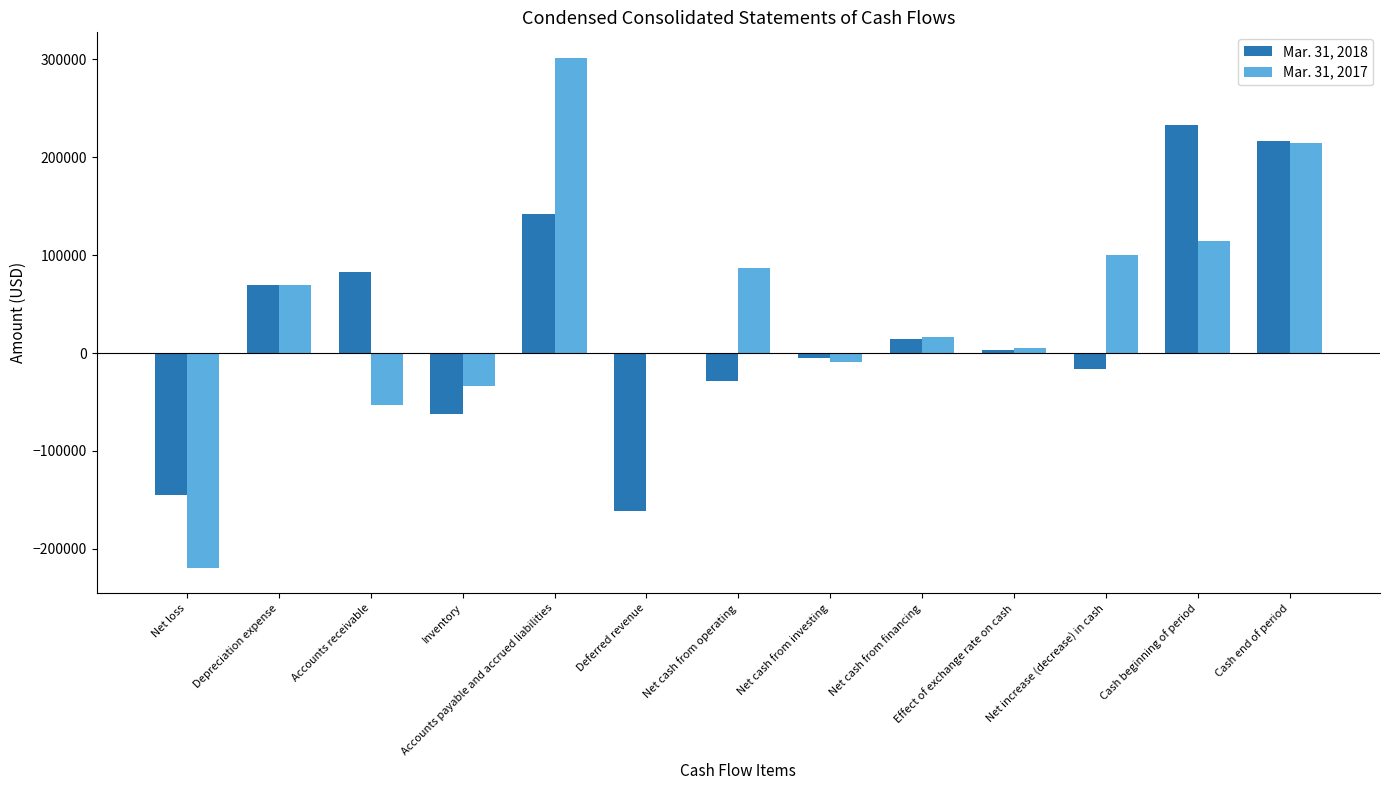

What is the highest value of the Mar. 31, 2017 series?

301484